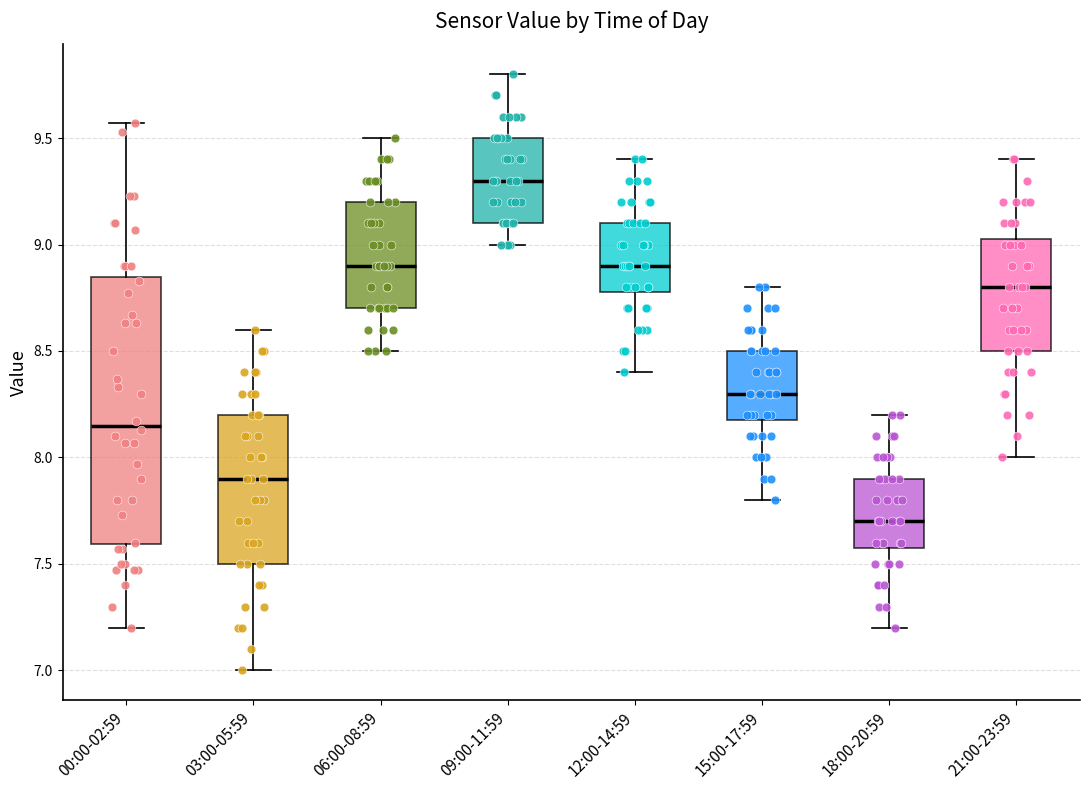

Reading left to right, transcribe this box plot: for each box, give where its median line is, the range the box spans, and where its two whiskers end, as read against the y-axis. The values are not printed on the chart, so give them approximately, as read against the axis.

00:00-02:59: median 8.15, box 7.60 to 8.85, whiskers 7.20 to 9.55
03:00-05:59: median 7.90, box 7.50 to 8.20, whiskers 7.00 to 8.60
06:00-08:59: median 8.90, box 8.70 to 9.20, whiskers 8.50 to 9.50
09:00-11:59: median 9.30, box 9.10 to 9.50, whiskers 9.00 to 9.80
12:00-14:59: median 8.90, box 8.80 to 9.10, whiskers 8.40 to 9.40
15:00-17:59: median 8.30, box 8.20 to 8.50, whiskers 7.80 to 8.80
18:00-20:59: median 7.70, box 7.60 to 7.90, whiskers 7.20 to 8.20
21:00-23:59: median 8.80, box 8.50 to 9.05, whiskers 8.00 to 9.40